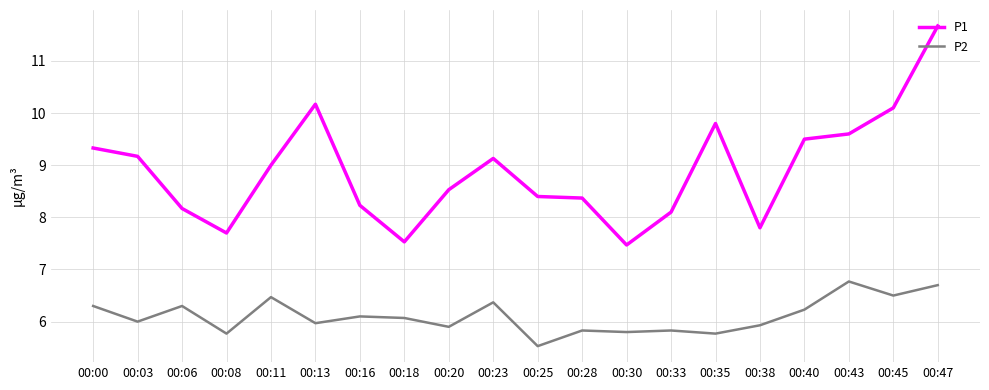

At which label does P2 first exceed 6?

00:00